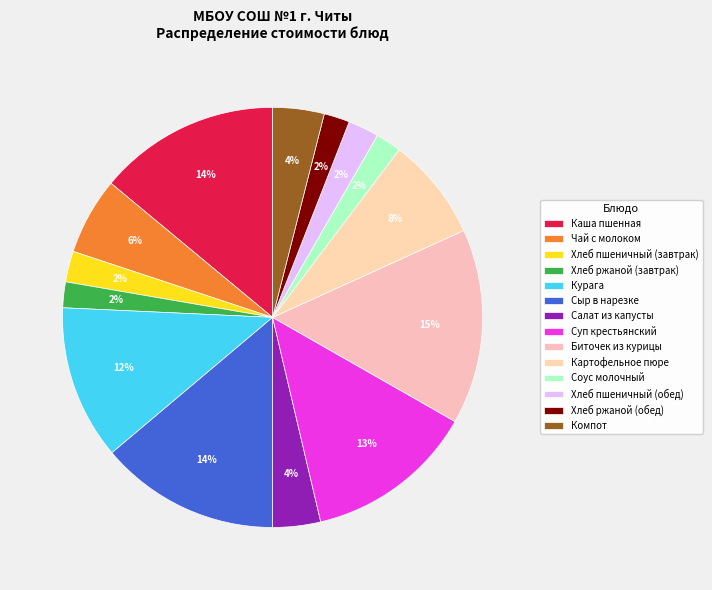

Is there any slice that represents more than half of the pie?

No